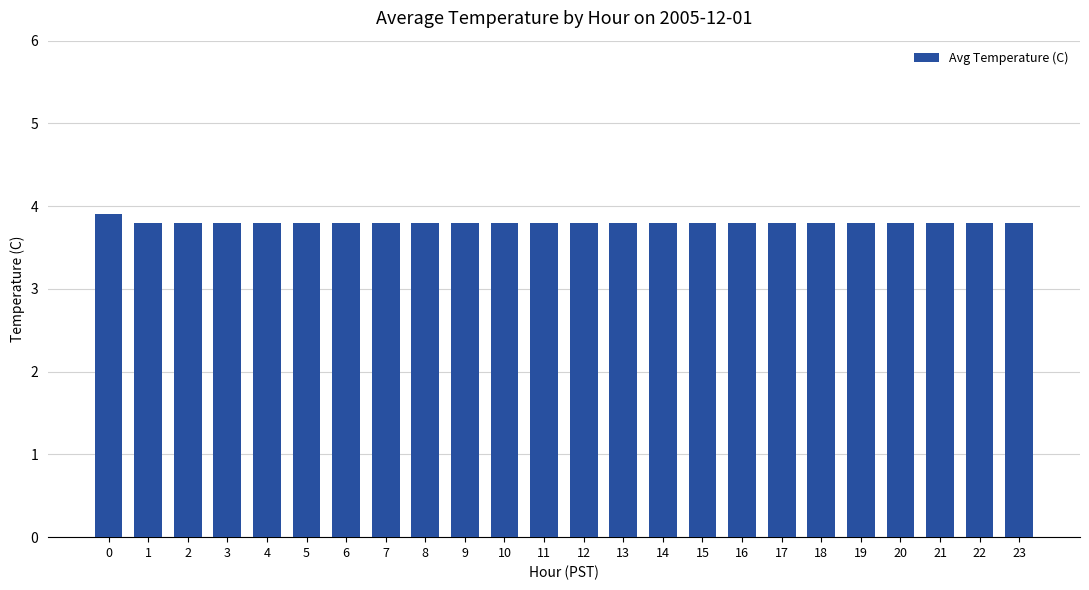

What is the value of the 19th bar from the left?

3.8